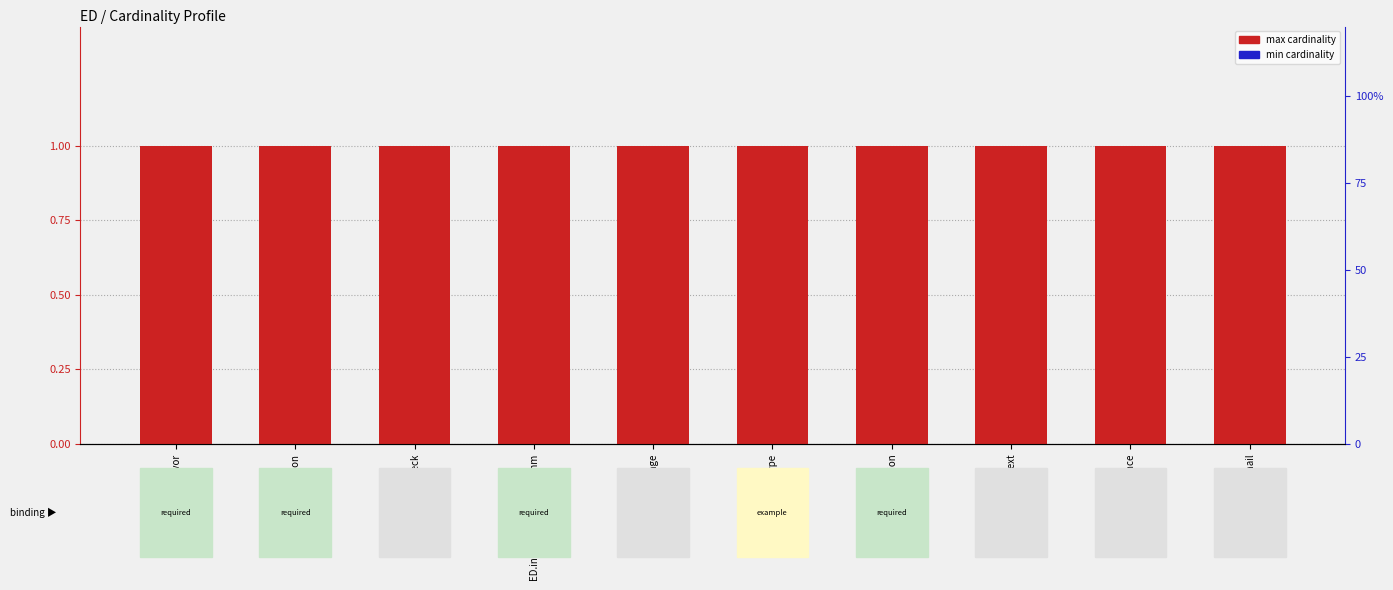

The value of max cardinality at ED.xmlText is 2. True or false?

False